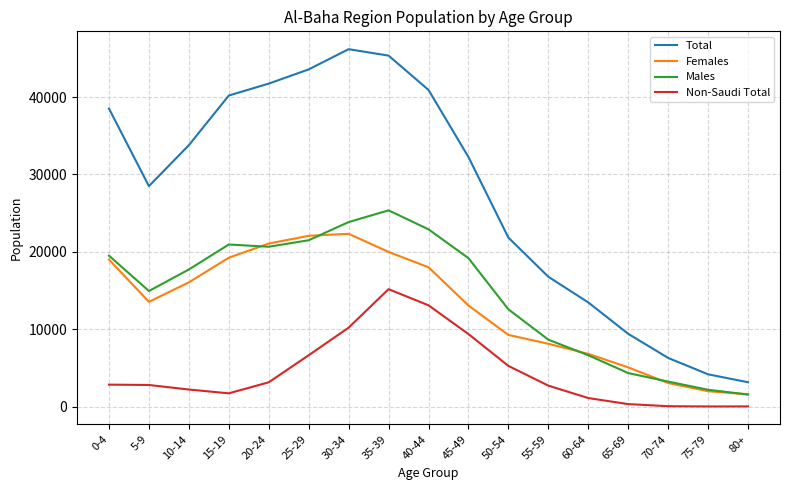

List the series in order of their peak value, lowest first.

Non-Saudi Total, Females, Males, Total